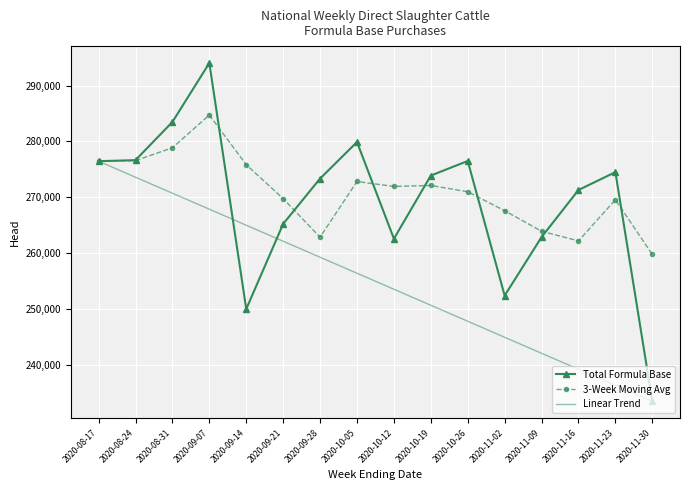

The value of Linear Trend at 2020-08-17 is 166951.2. True or false?

False